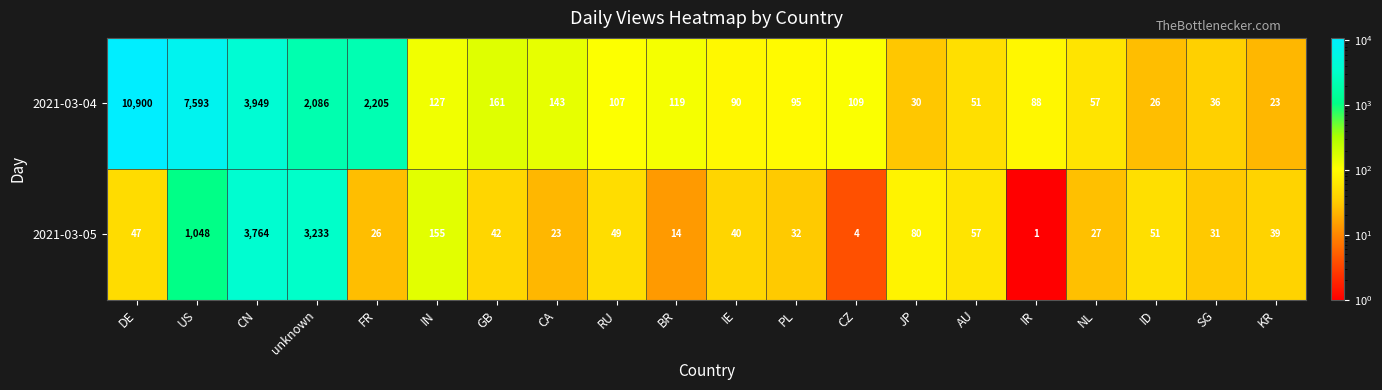

What is the average value of the 2021-03-05 series?

438